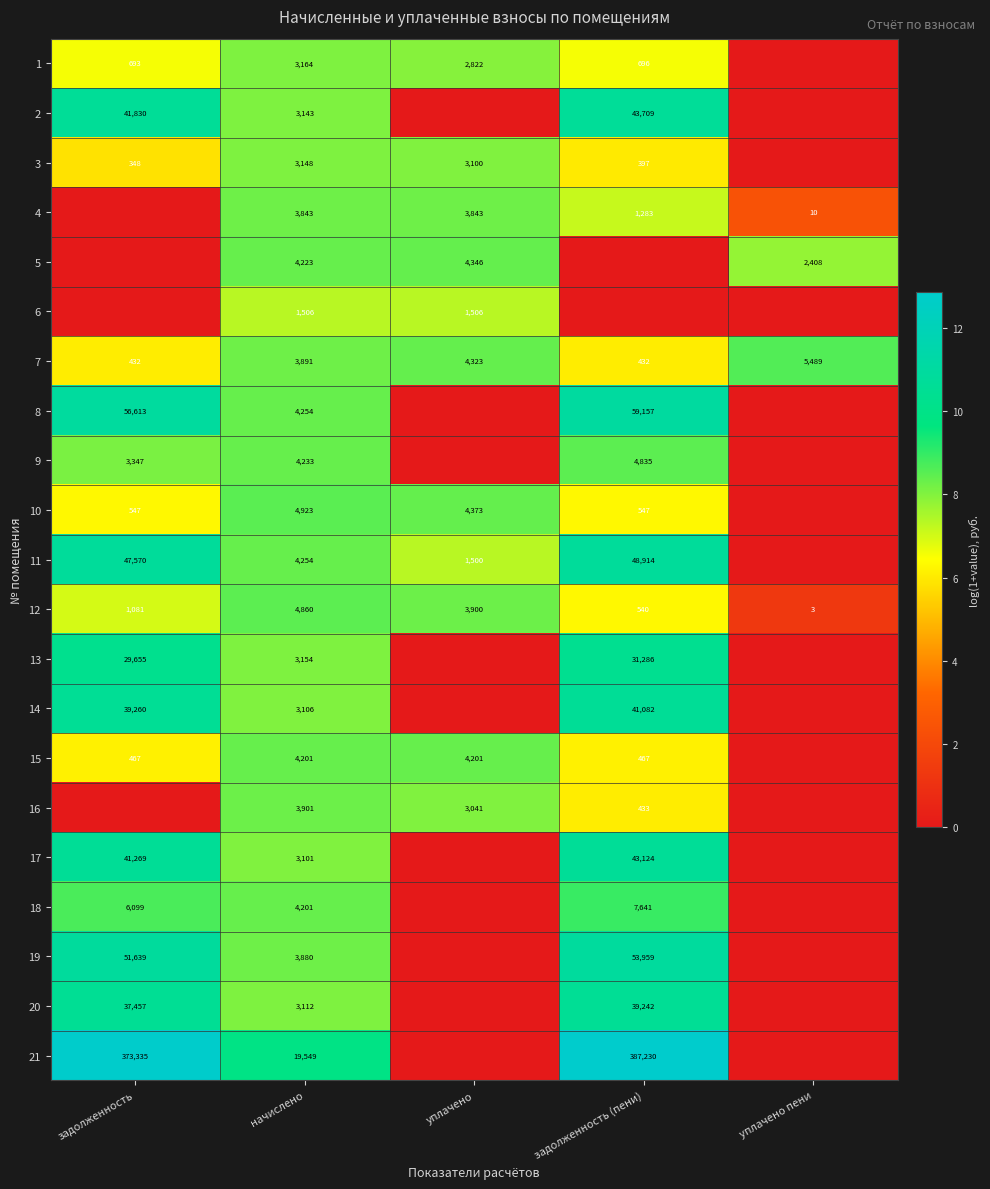

What is the difference between the highest and lowest values at уплачено пени?

8.6